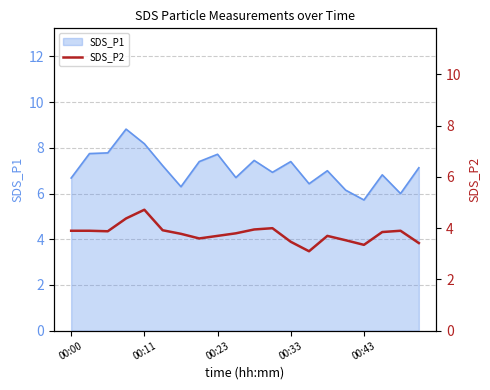

What is the minimum value for SDS_P1?

5.7